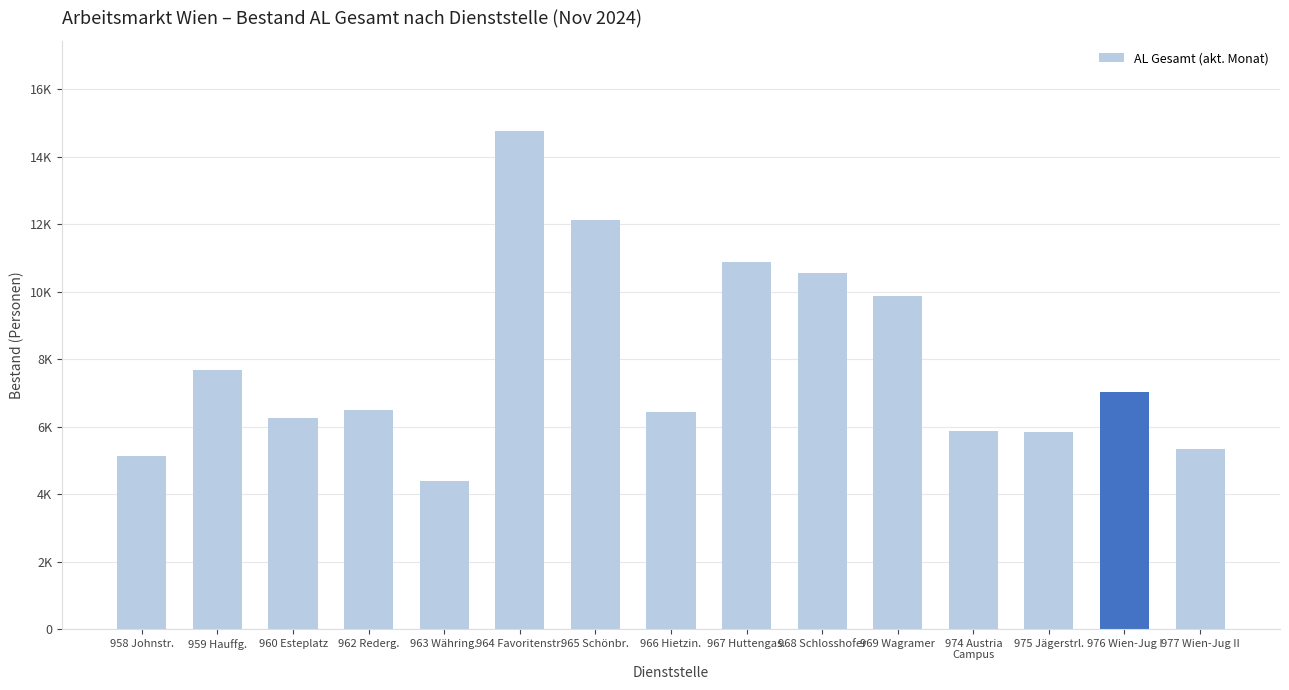

Reading left to right, extract all data points from this chart.

5126	7677	6247	6506	4390	14769	12118	6420	10890	10558	9858	5861	5838	7024	5330